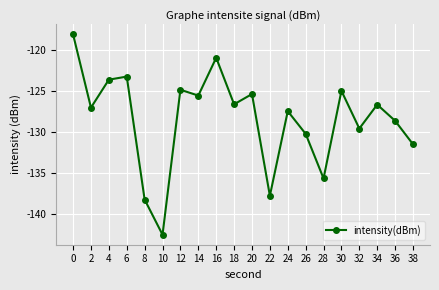

How many interior local peaks (higher than both neighbors) does the data have?

7